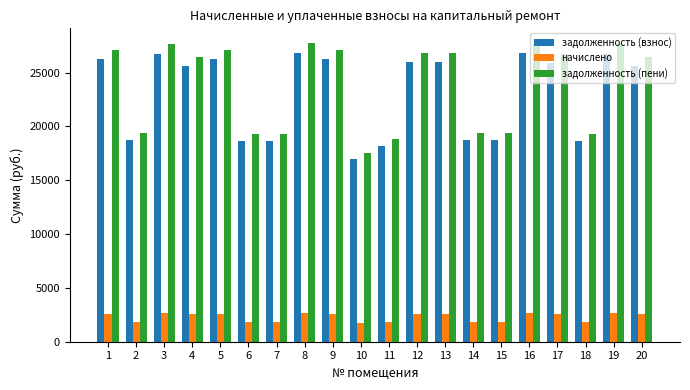

What is the approximate value of задолженность (пени) at 20?

26469.7